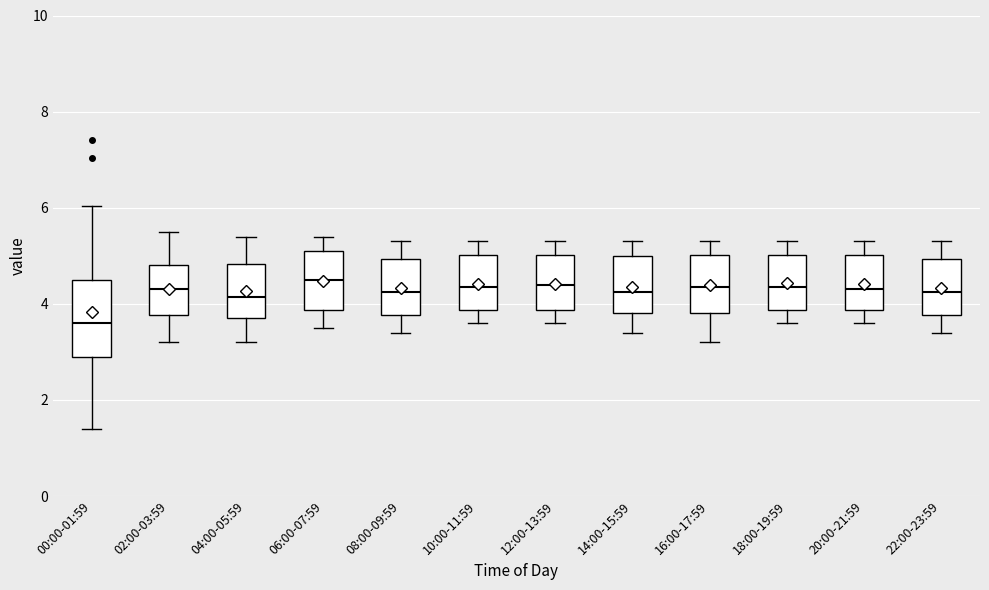

Comparing the boxes themselves (not the whiskers), which one is the tallest?

00:00-01:59